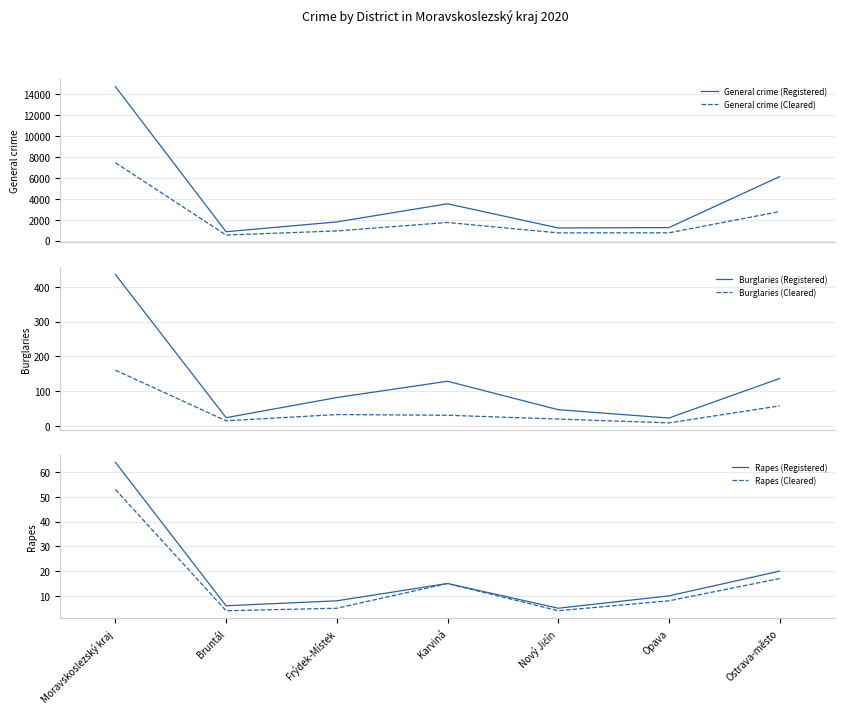

What is the label of the 2nd point from the left?

Bruntál